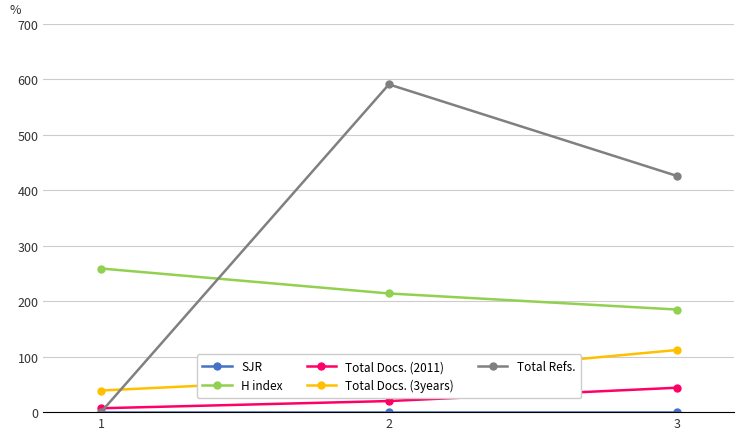

Which series has the largest range (max minus min)?

Total Refs.